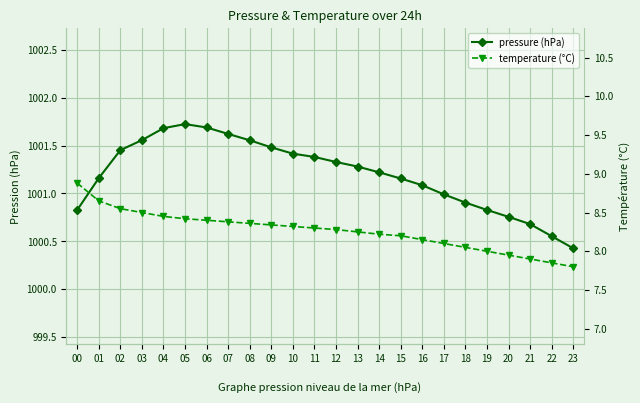

What are all the series names shown in the legend?

pressure (hPa), temperature (°C)